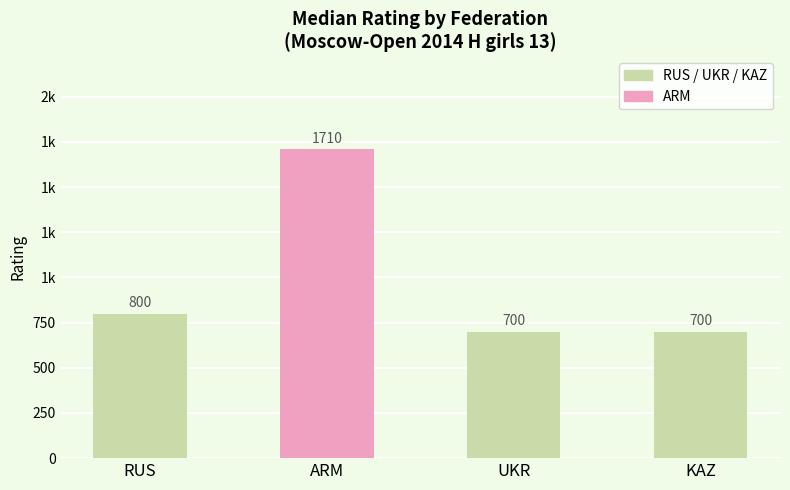

What is the change in value from RUS to ARM?

+910